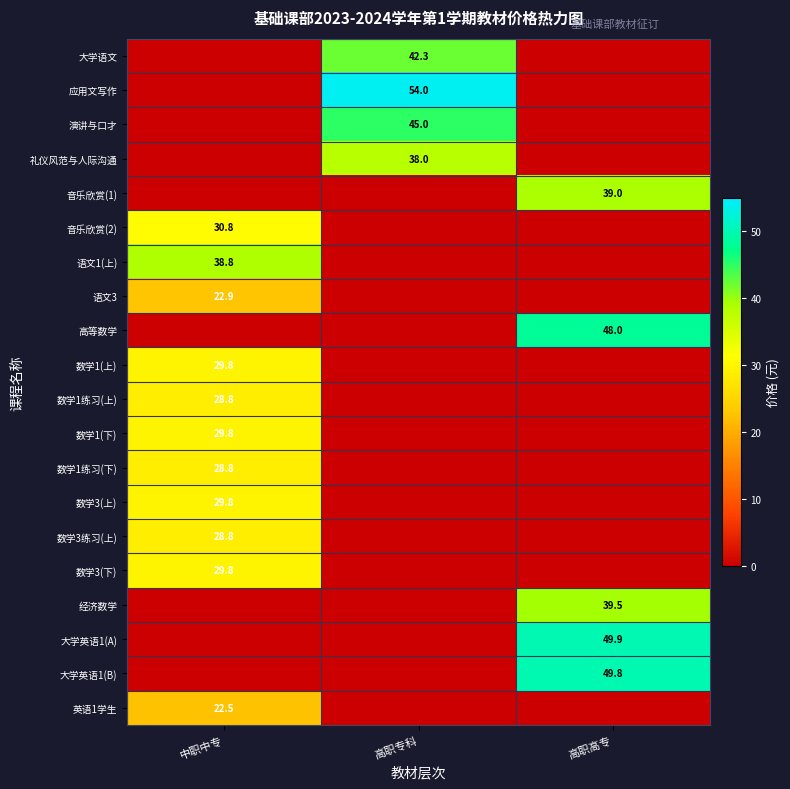

True or false: 数学1(上) has a value of 8.0 at 中职中专.

False